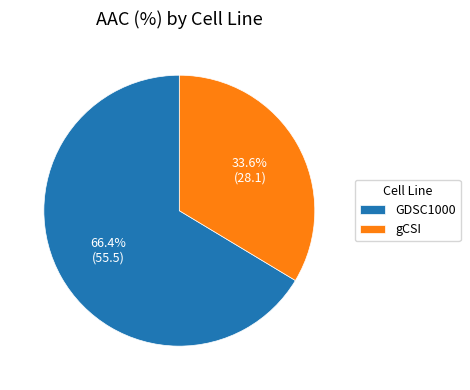

How many segments does this pie chart have?

2